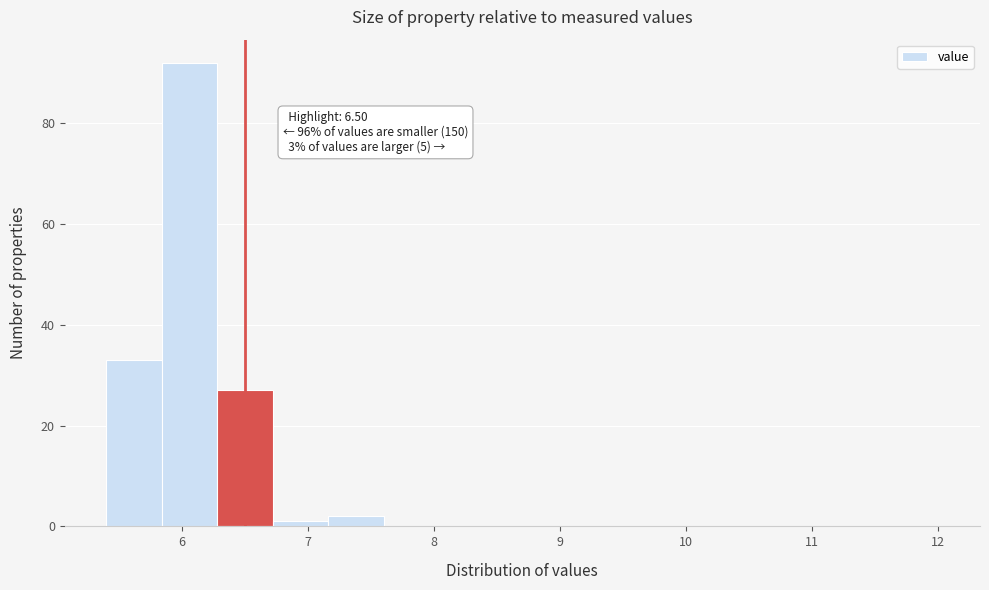

Over which range of the x-axis is the bar tallest?

5.84 to 6.28